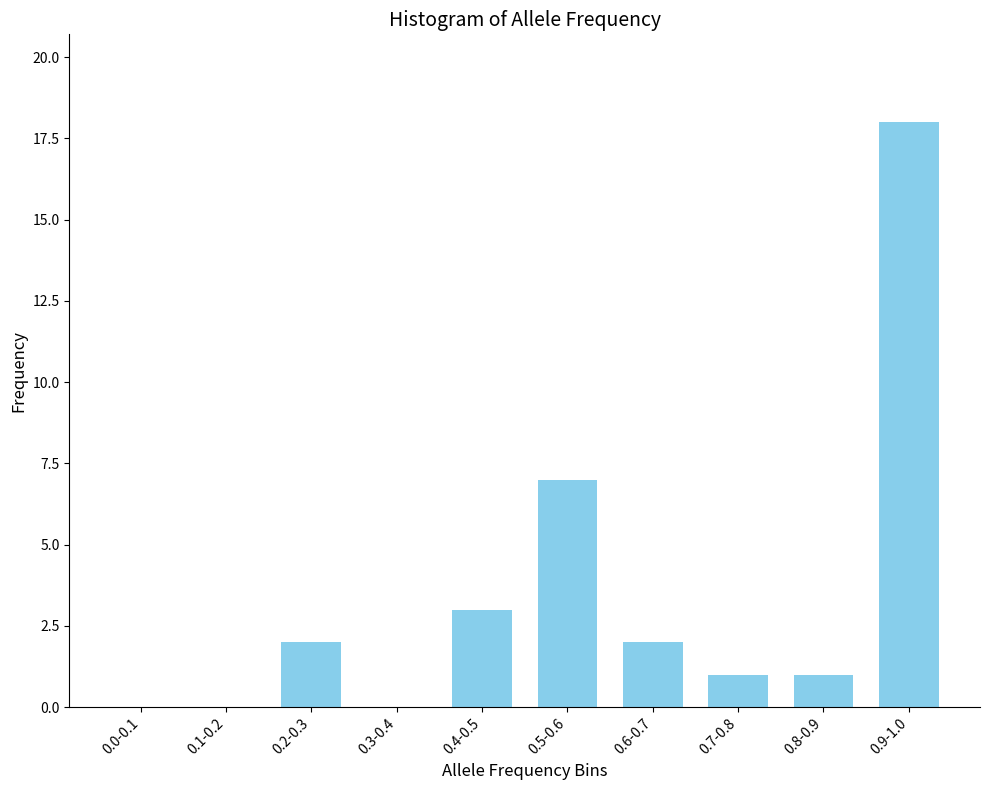

Reading right to left, list all the values displayed in this chart.

0.9-1.0=18	0.8-0.9=1	0.7-0.8=1	0.6-0.7=2	0.5-0.6=7	0.4-0.5=3	0.3-0.4=0	0.2-0.3=2	0.1-0.2=0	0.0-0.1=0